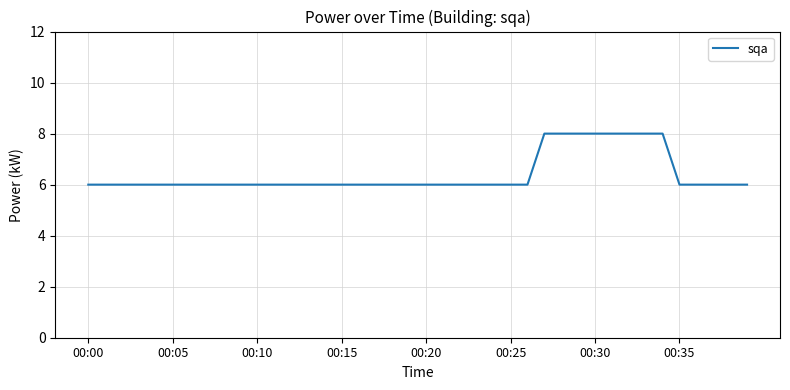

What is the maximum value shown in the chart?

8